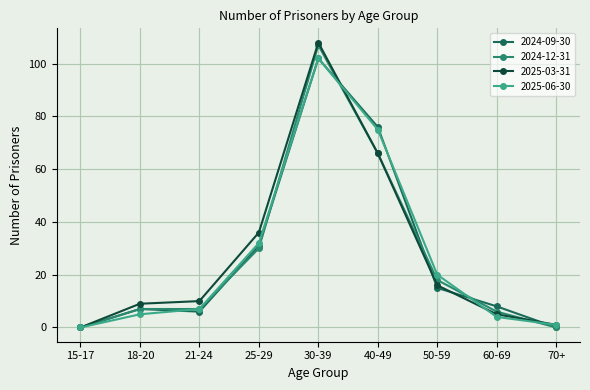

Which series has the largest range (max minus min)?

2025-03-31